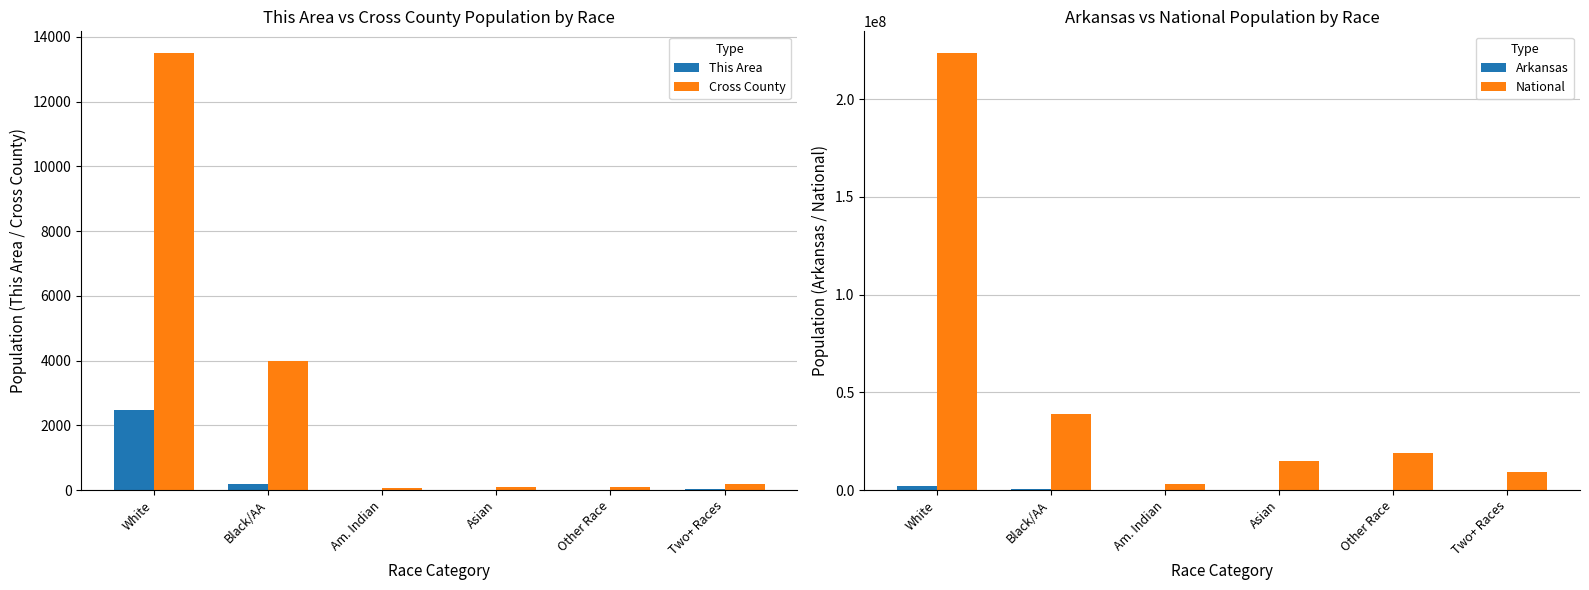

Rank the categories by This Area value from lowest to highest.

Other Race, Asian, Am. Indian, Two+ Races, Black/AA, White